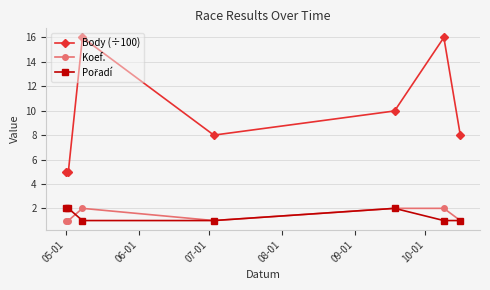

How many lines are shown in the chart?

3